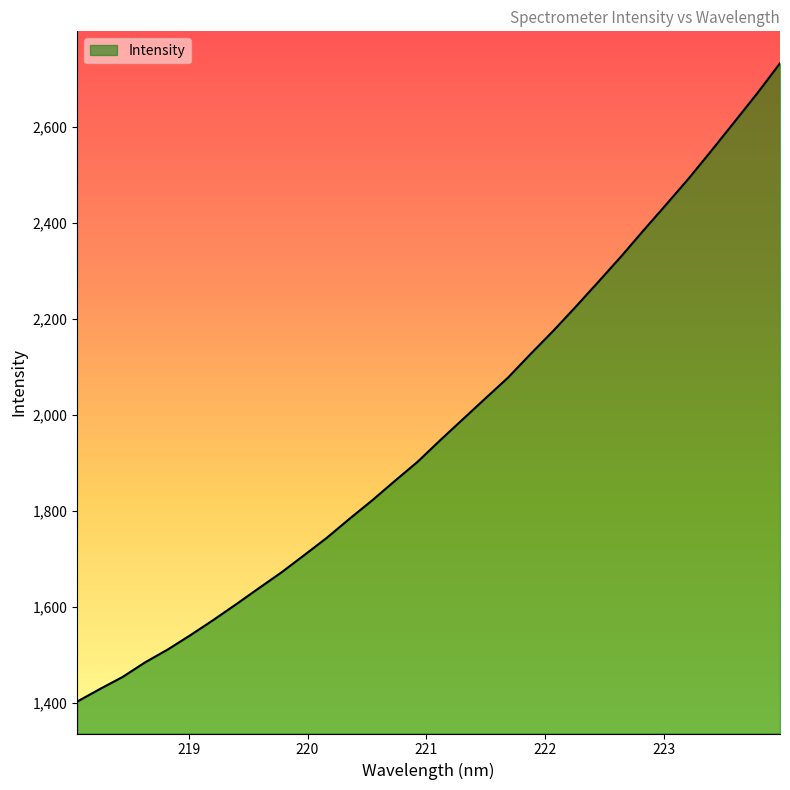

What is the smallest value displayed?

1402.8